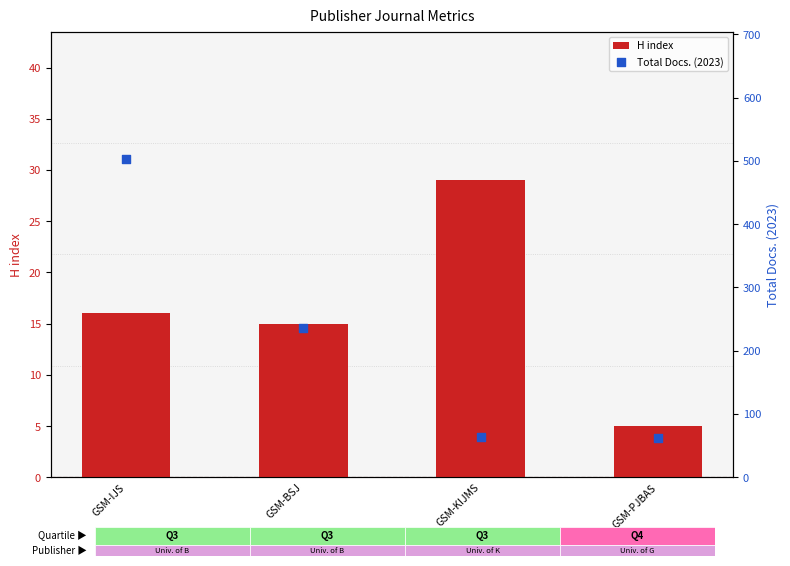

Which series contains the highest Y value?

Total Docs. (2023)